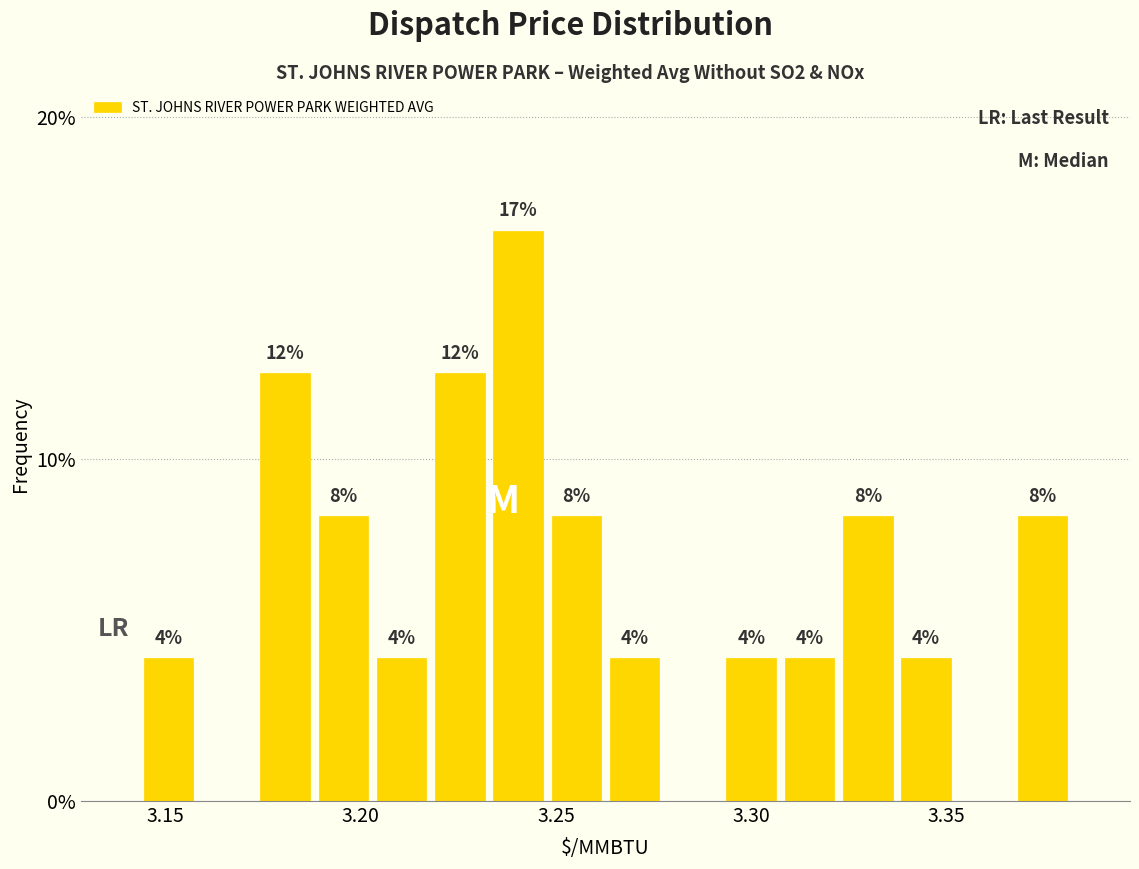

Read against the x-axis, roughly where is the centre of the tallest bar?

3.240